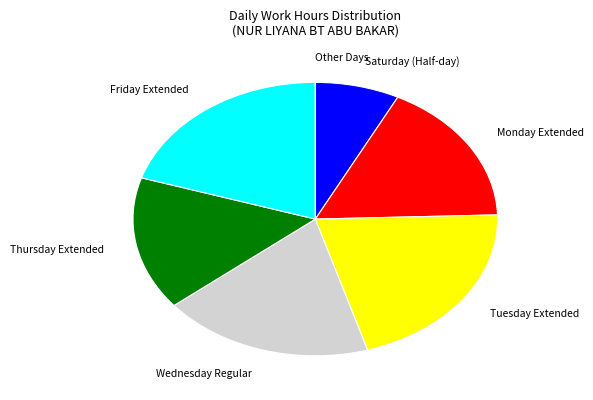

Approximately how many times larger is the value at Saturday (Half-day) compared to Monday Extended?

0.4